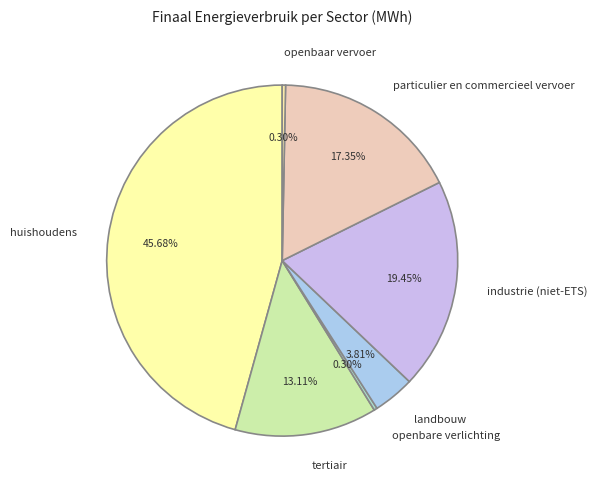

To the nearest percent, what portion does industrie (niet-ETS) represent?

19%